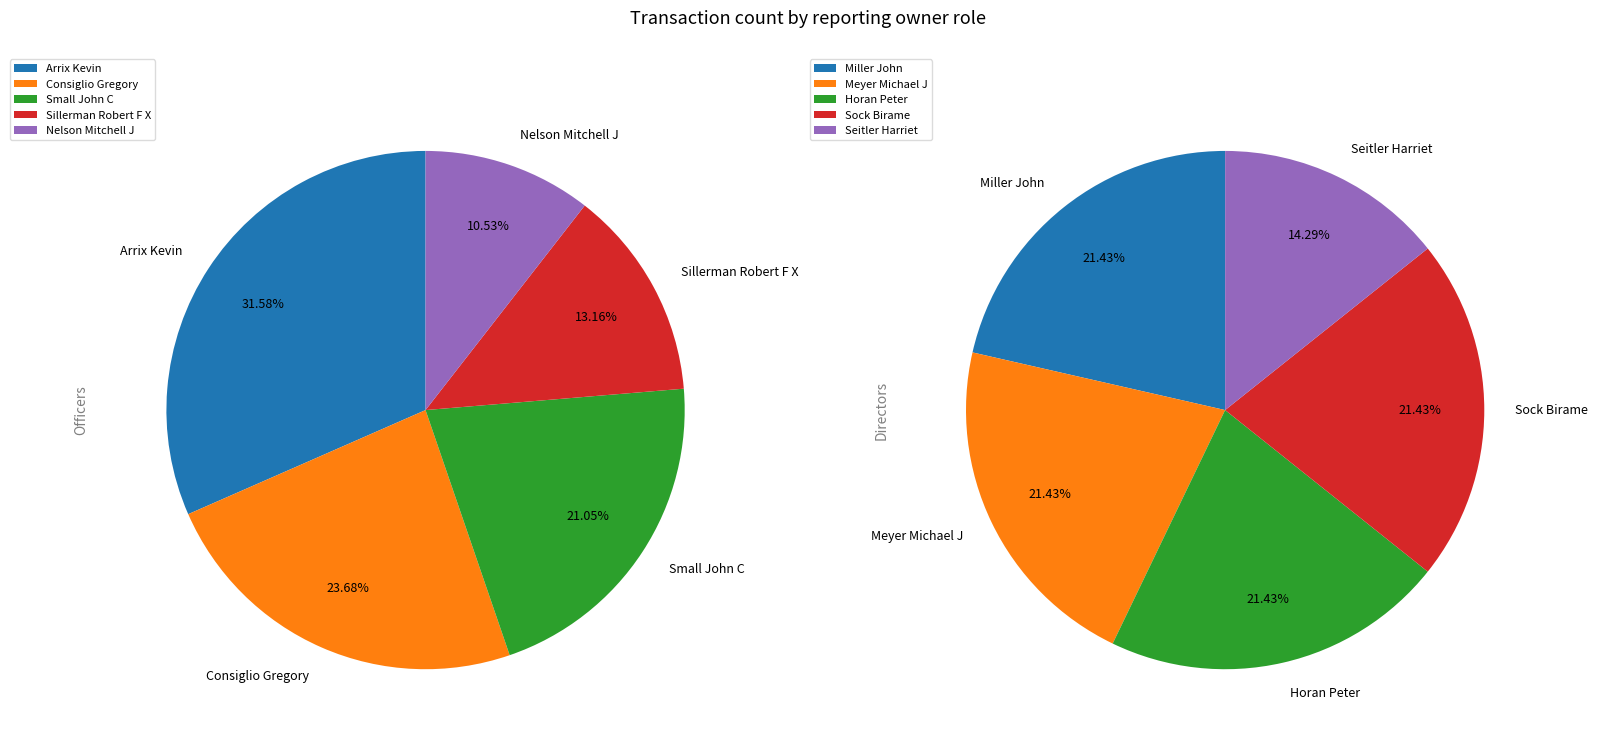

Count the number of slices in the pie.

10